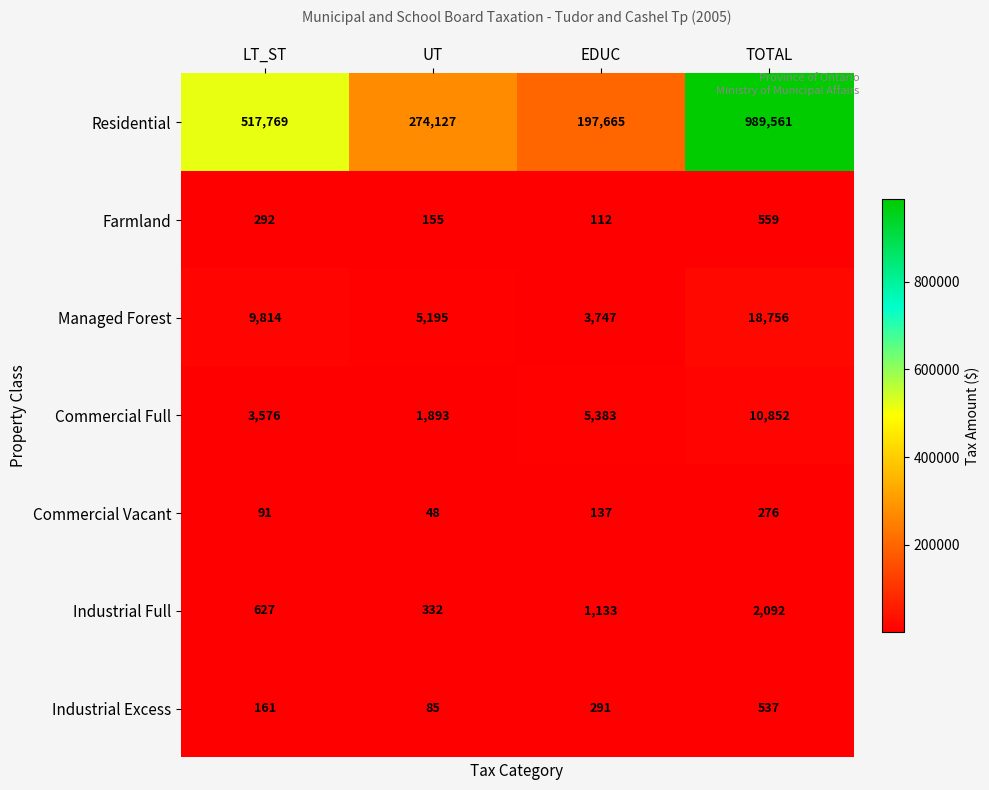

Reading right to left, transcribe all the data shown in this chart.

Residential: TOTAL=989561	EDUC=197665	UT=274127	LT_ST=517769
Farmland: TOTAL=559	EDUC=112	UT=155	LT_ST=292
Managed Forest: TOTAL=18756	EDUC=3747	UT=5195	LT_ST=9814
Commercial Full: TOTAL=10852	EDUC=5383	UT=1893	LT_ST=3576
Commercial Vacant: TOTAL=276	EDUC=137	UT=48	LT_ST=91
Industrial Full: TOTAL=2092	EDUC=1133	UT=332	LT_ST=627
Industrial Excess: TOTAL=537	EDUC=291	UT=85	LT_ST=161